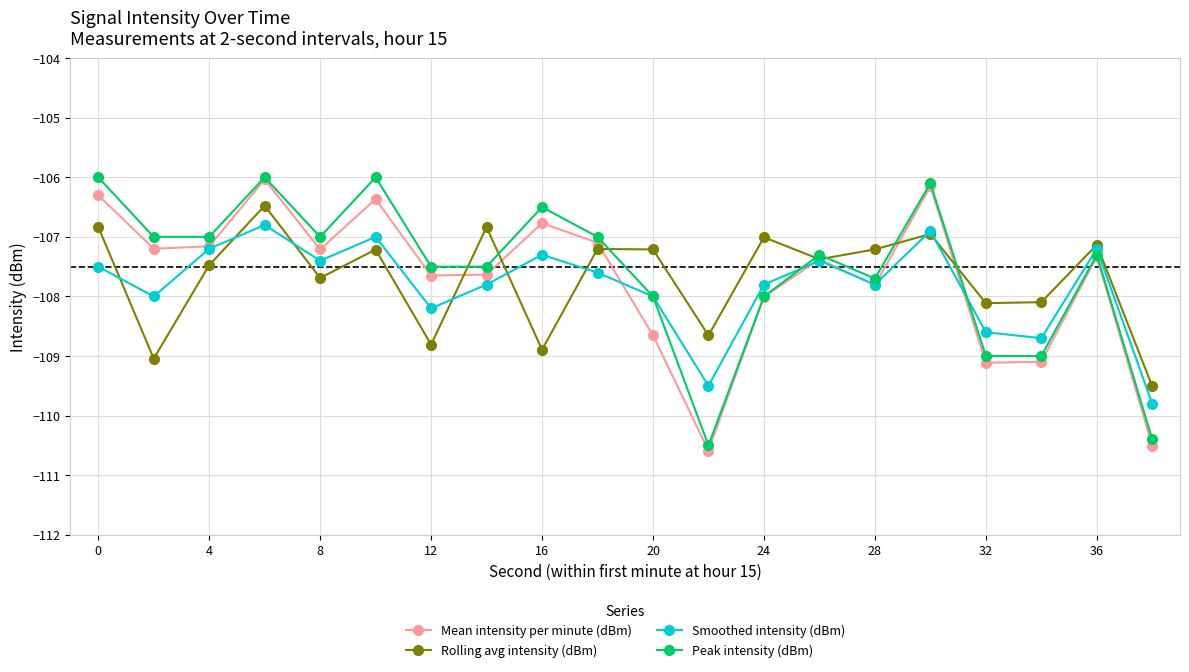

What is the maximum value for Rolling avg intensity (dBm)?

-106.5